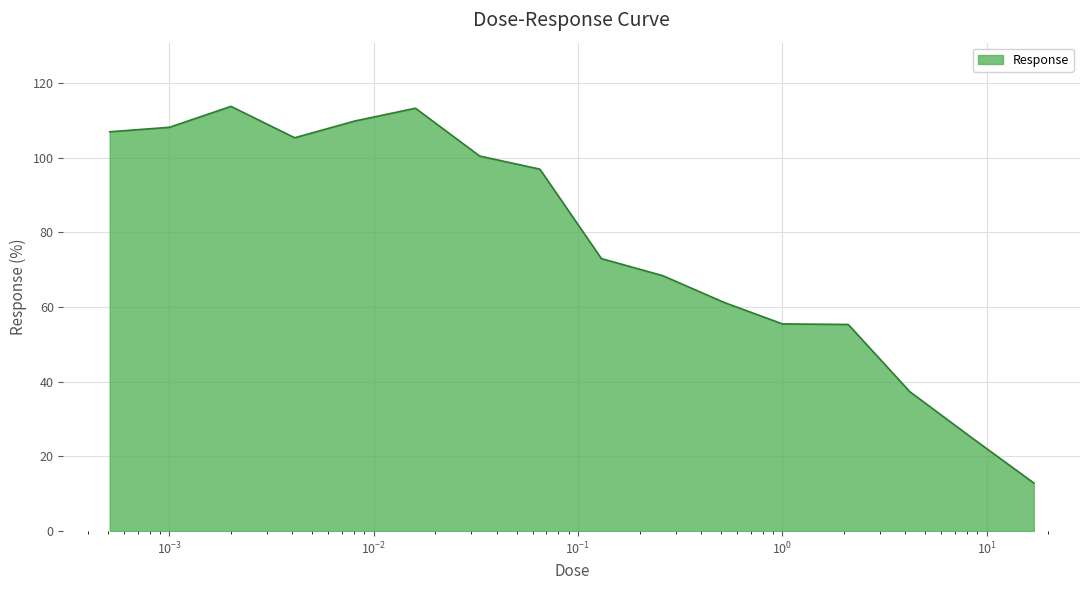

What is the smallest value displayed?

12.9